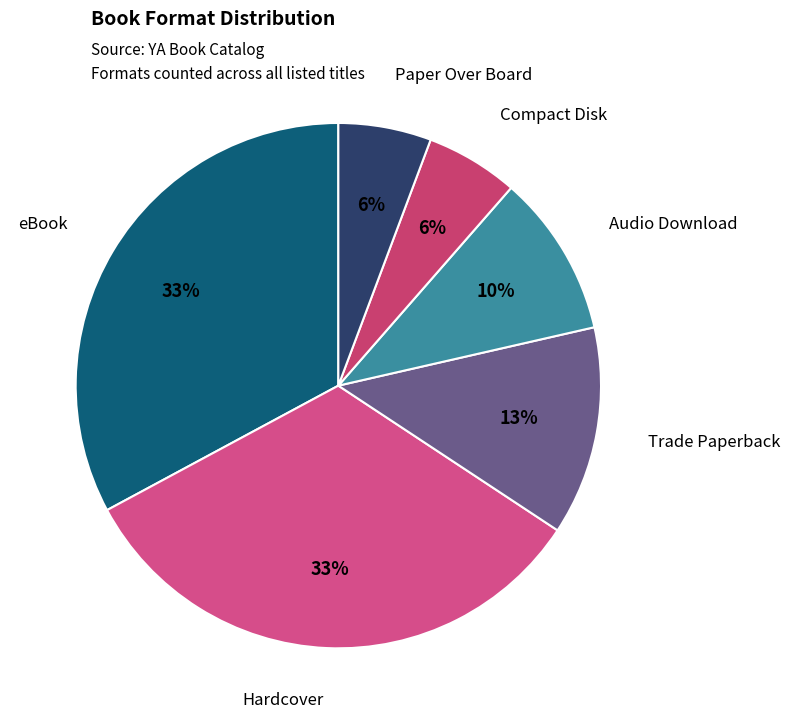

Is eBook the majority of the pie?

No